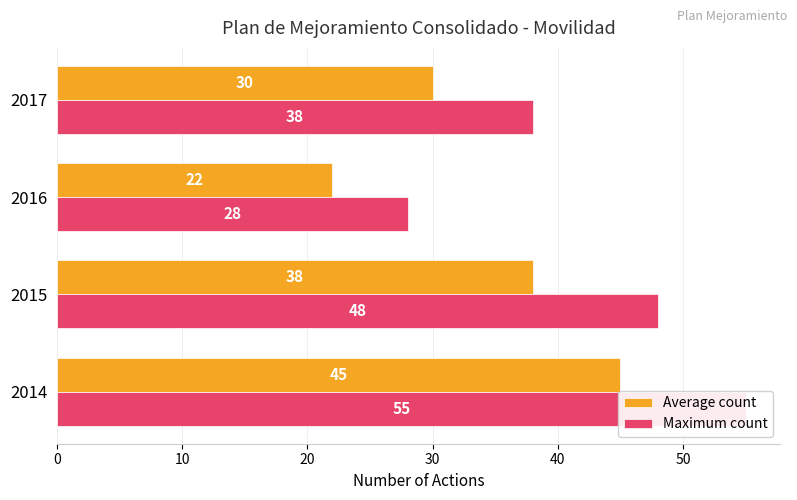

Where is Average count nearest to the value 33?

2017